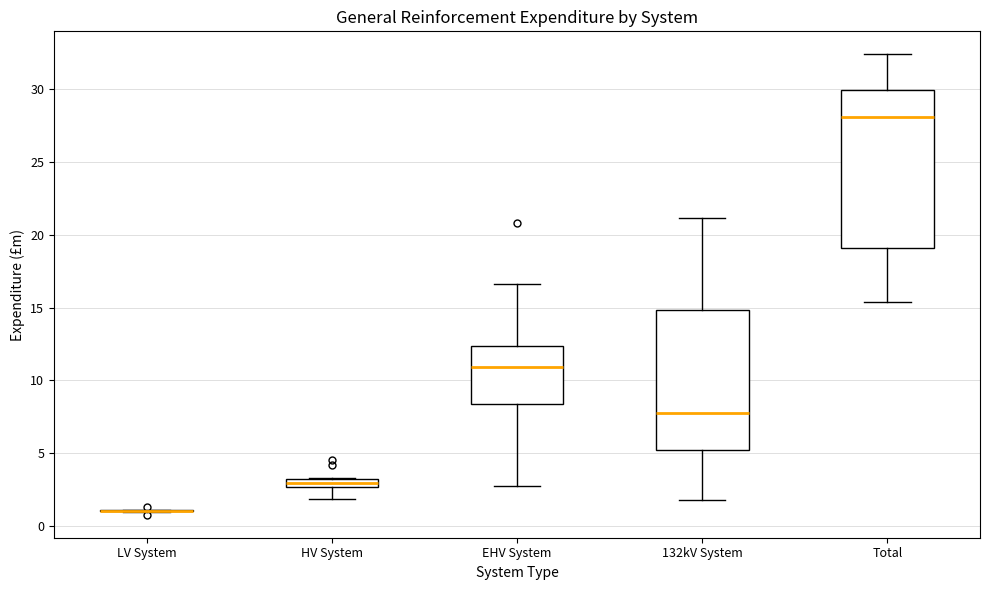

Where is the upper edge of the box for HV System on the y-axis? The values are not printed on the chart, so give them approximately, as read against the axis.

3.5